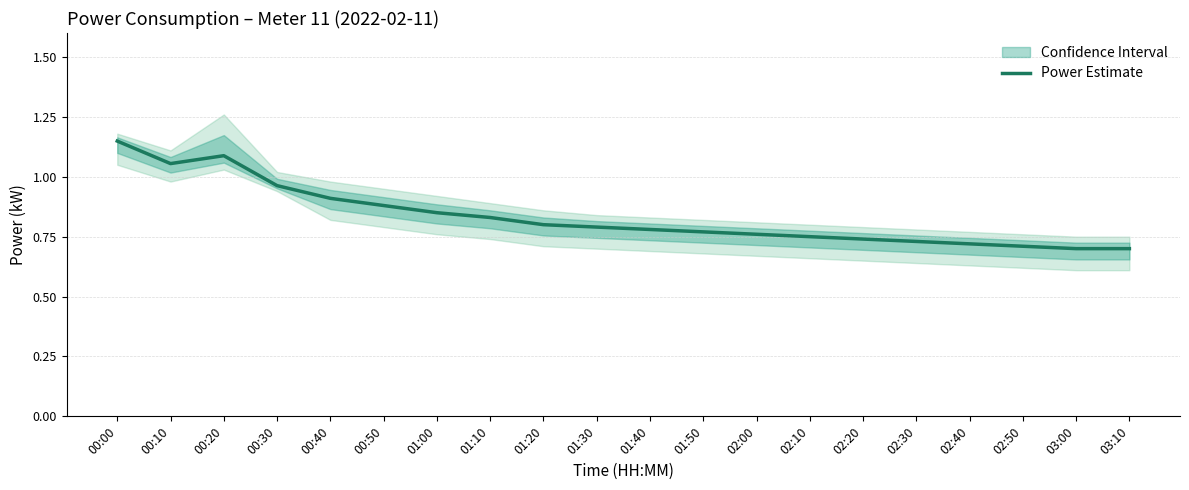

Reading left to right, extract all data points from this chart.

1.1	1.1	1.1	1.0	0.9	0.9	0.8	0.8	0.8	0.8	0.8	0.8	0.8	0.8	0.7	0.7	0.7	0.7	0.7	0.7